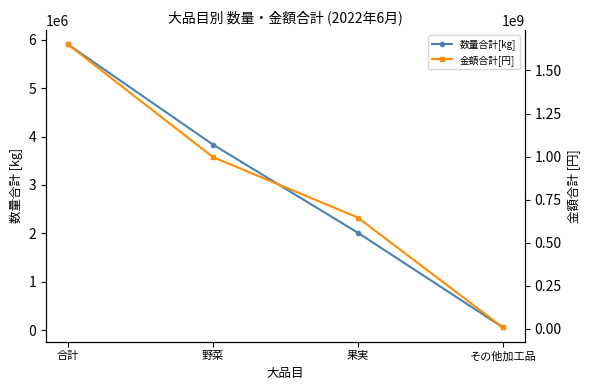

What is the value of the 数量合計[kg] point at the 2nd from the left?

3834685